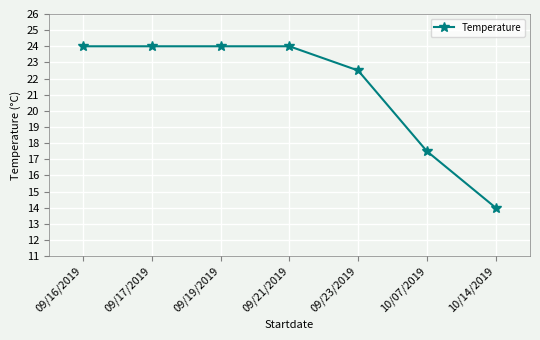

What is the label of the 7th point from the left?

10/14/2019